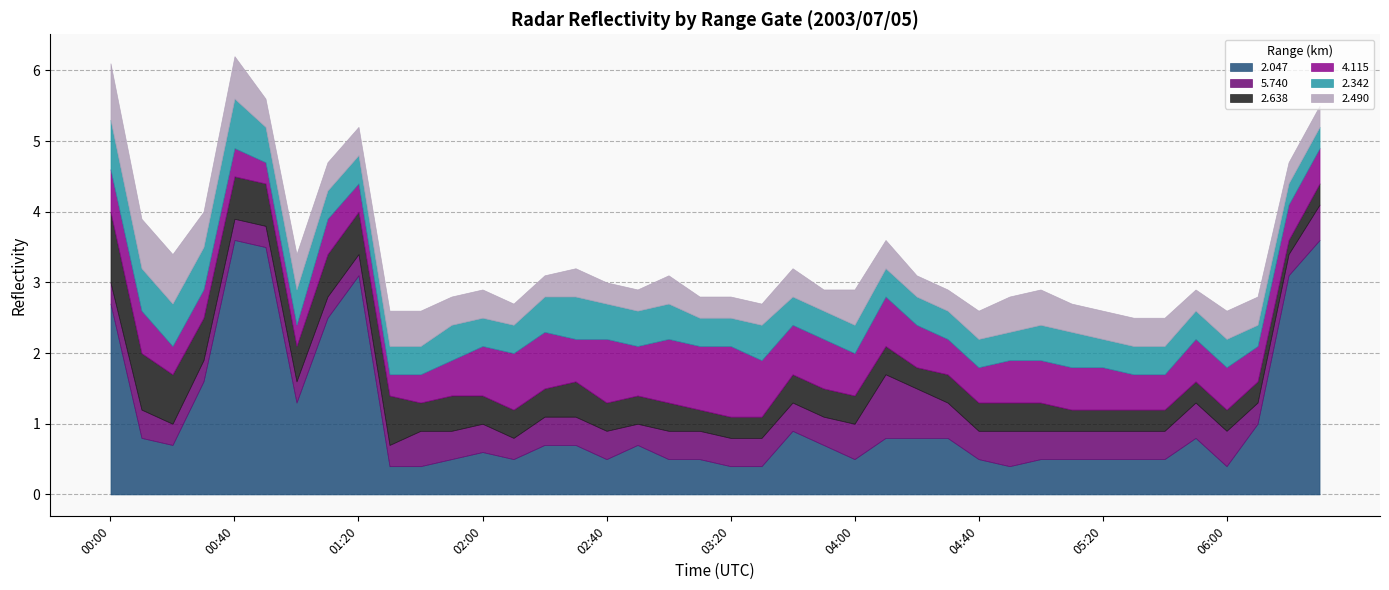

What are all the series names shown in the legend?

2.047, 5.740, 2.638, 4.115, 2.342, 2.490